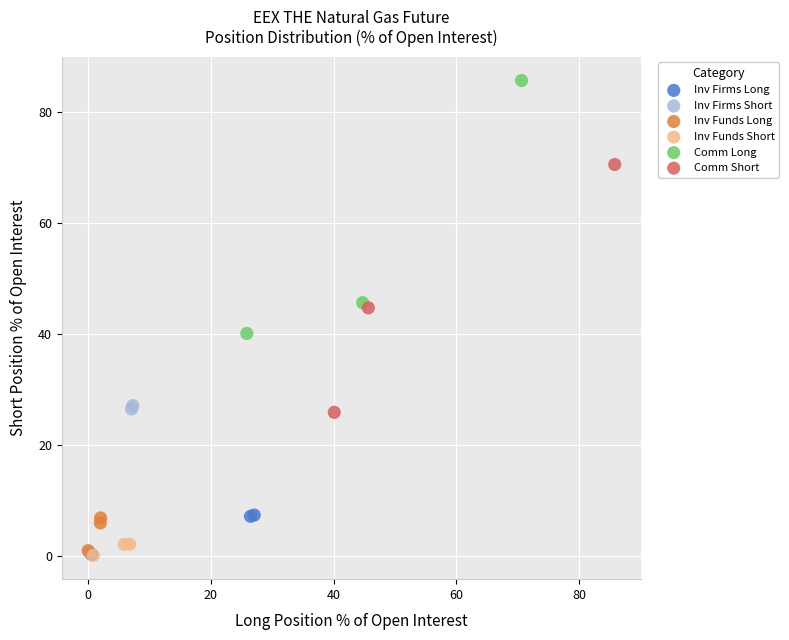

What are all the series names shown in the legend?

Inv Firms Long, Inv Firms Short, Inv Funds Long, Inv Funds Short, Comm Long, Comm Short